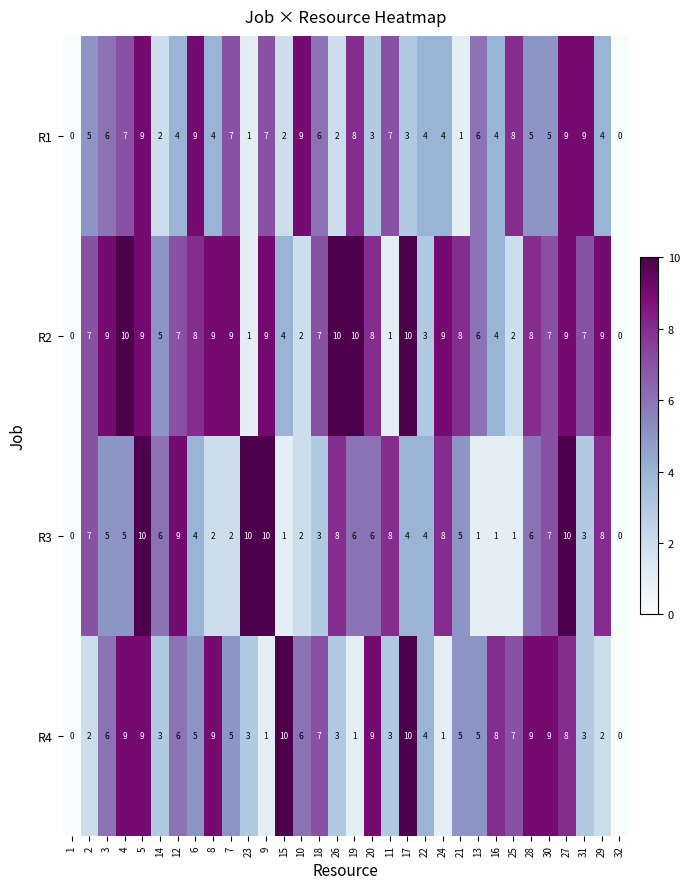

What is the difference between the maximum and minimum values in the R2 series?

10